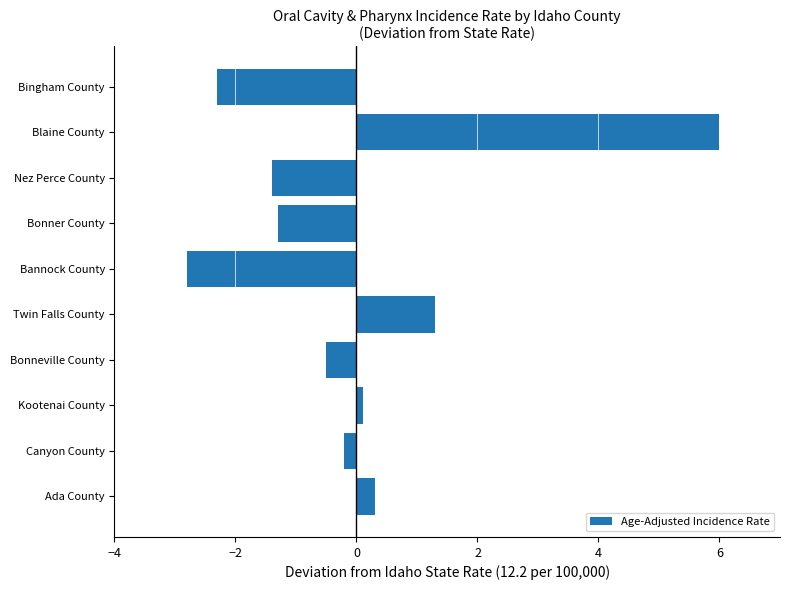

What is the sum of all values?

-0.8